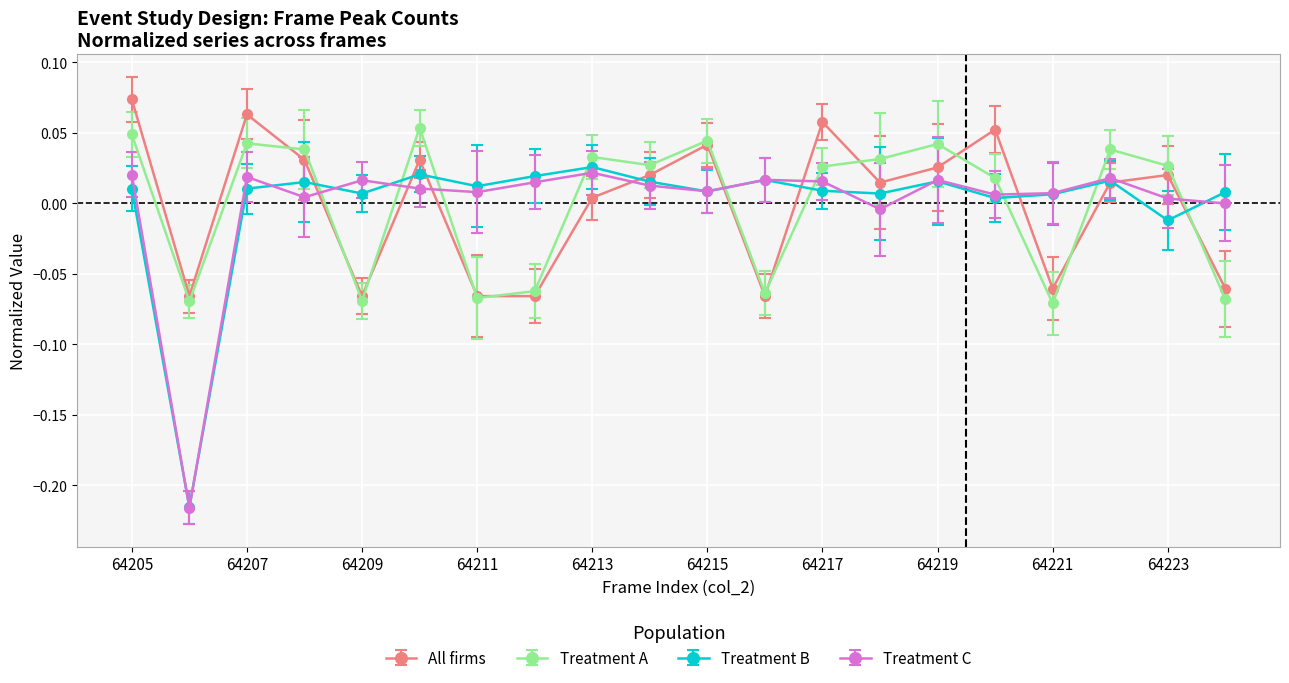

True or false: Treatment A and Treatment B intersect in this chart.

True